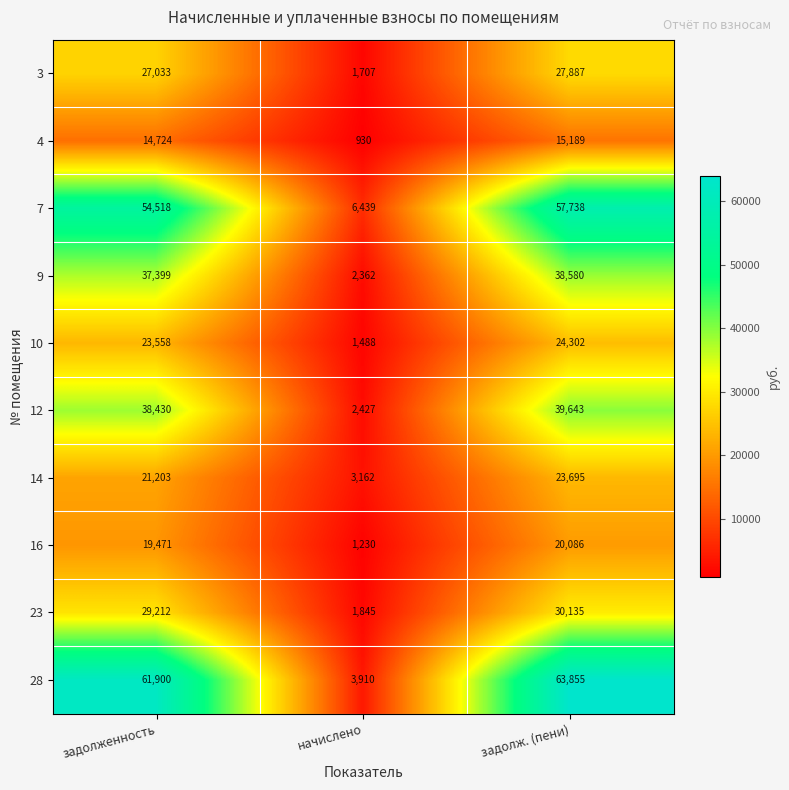

What is the maximum value shown in the chart?

63855